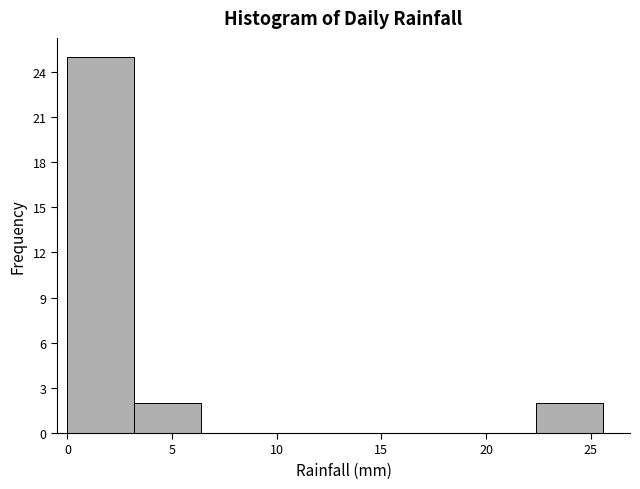

Reading left to right, list every bar in this chart as the range it spans on the x-axis followed by its height. Neither the bar edges nor the heights are printed on the chart, so give them approximately, as read against the axes.

0.0 to 3.2: 25
3.2 to 6.4: 2
6.4 to 9.6: 0
9.6 to 12.8: 0
12.8 to 16.0: 0
16.0 to 19.2: 0
19.2 to 22.4: 0
22.4 to 25.6: 2